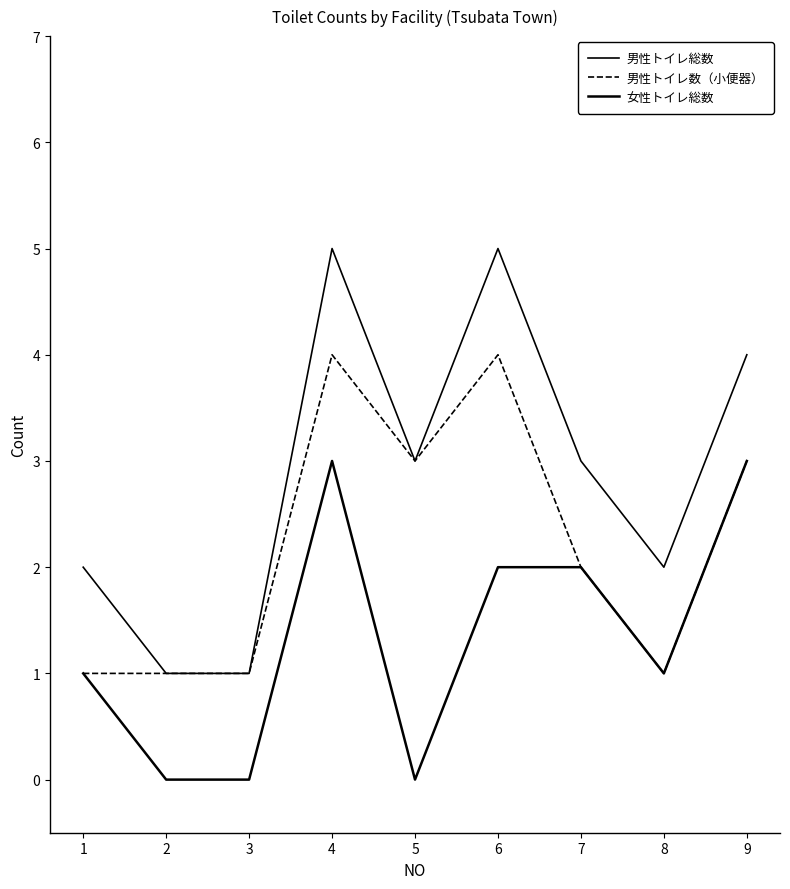

What is the value of the 男性トイレ数（小便器） point at the 2nd from the left?

1